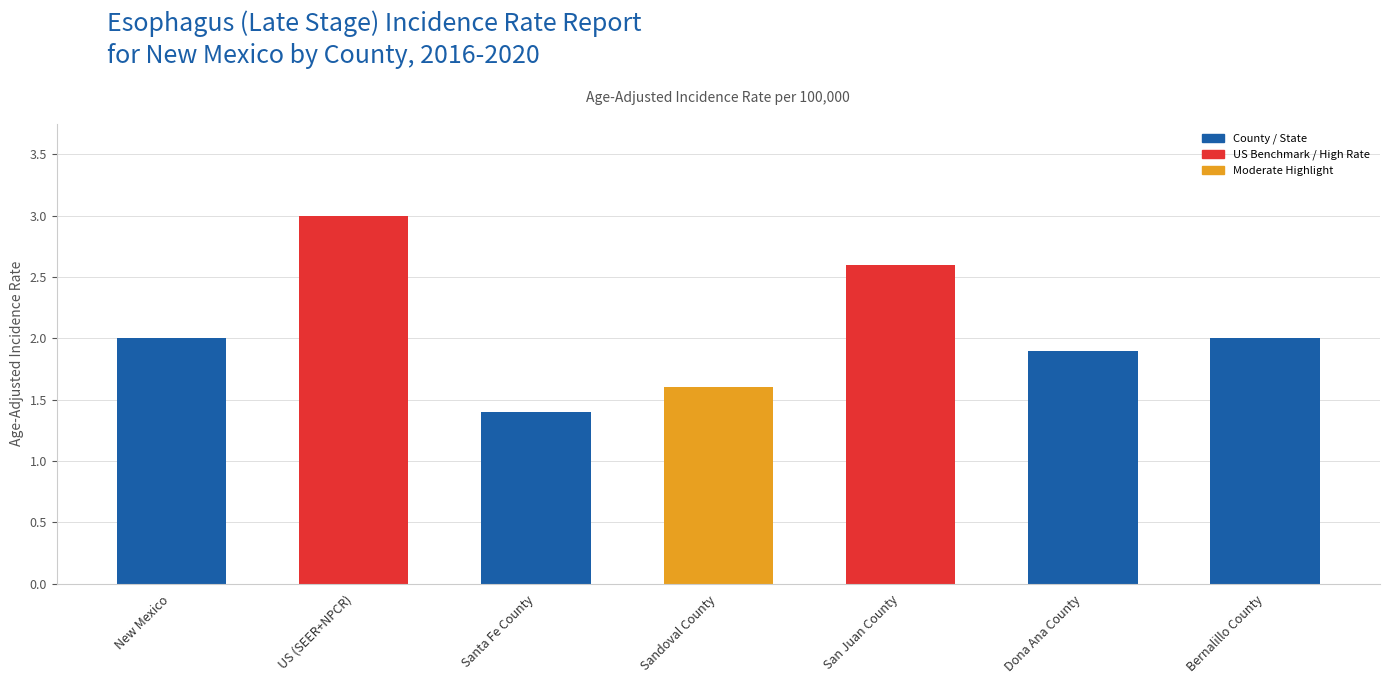

Reading left to right, list all the values displayed in this chart.

New Mexico=2.0	US (SEER+NPCR)=3.0	Santa Fe County=1.4	Sandoval County=1.6	San Juan County=2.6	Dona Ana County=1.9	Bernalillo County=2.0